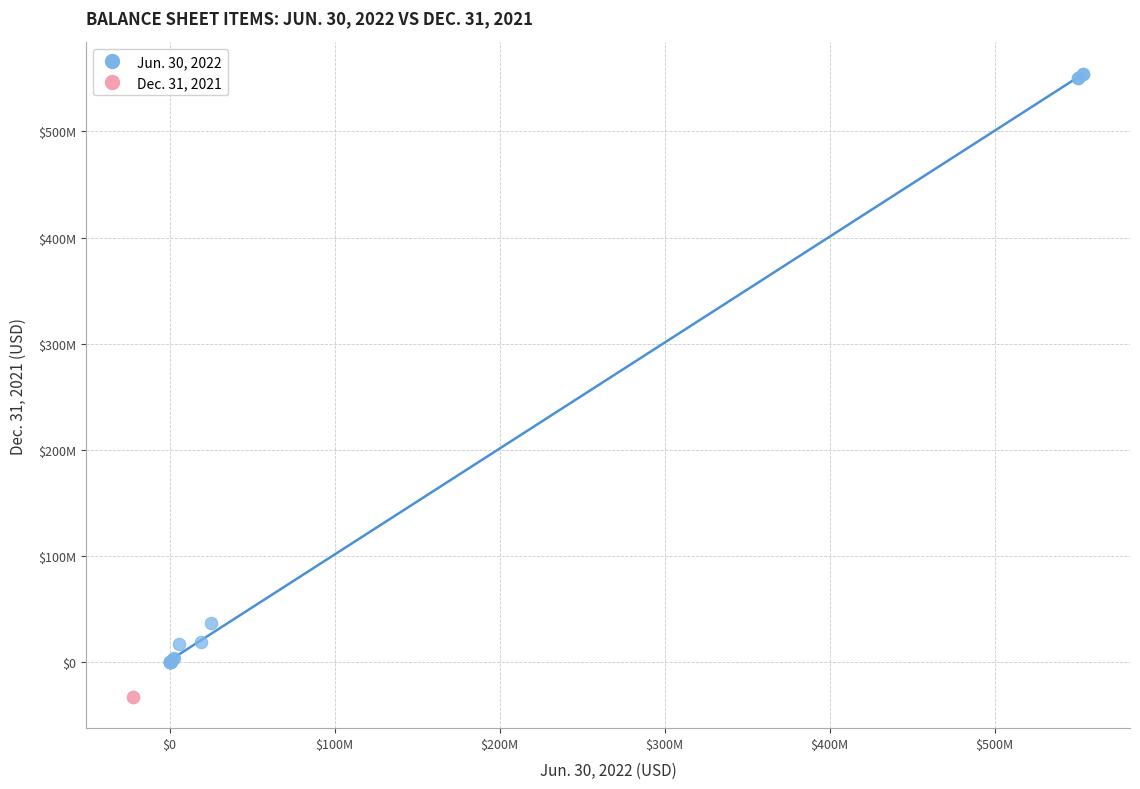

What are all the series names shown in the legend?

Jun. 30, 2022, Dec. 31, 2021